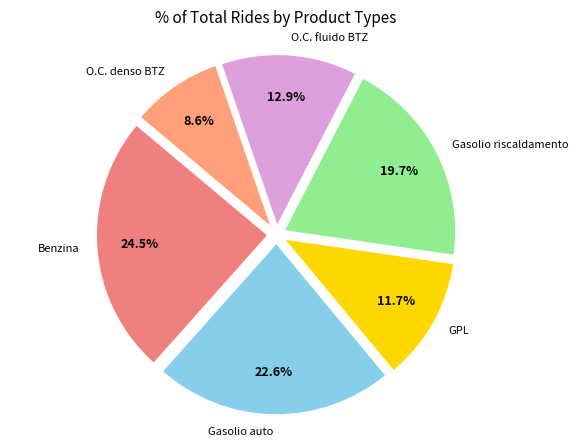

Which slice is the smallest?

O.C. denso BTZ